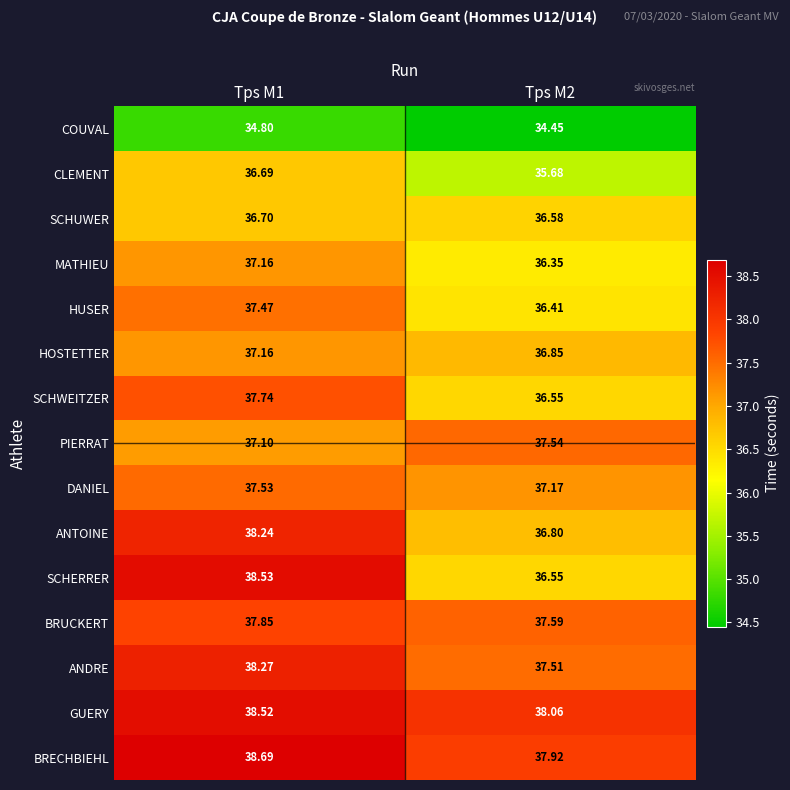

Between Tps M1 and Tps M2, which series saw the biggest shift?

SCHERRER